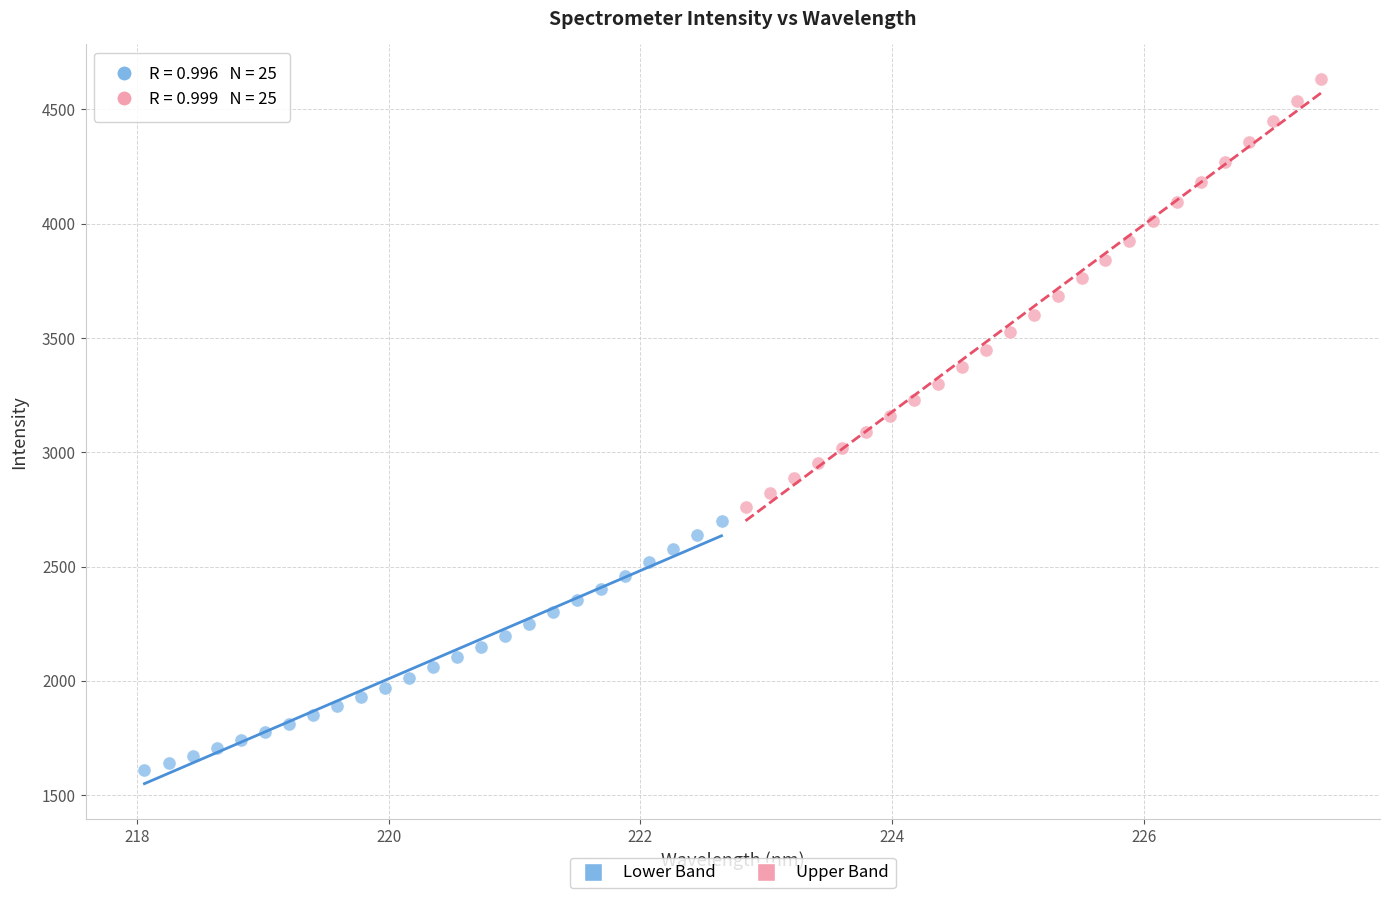

What are all the series names shown in the legend?

Lower Band, Upper Band